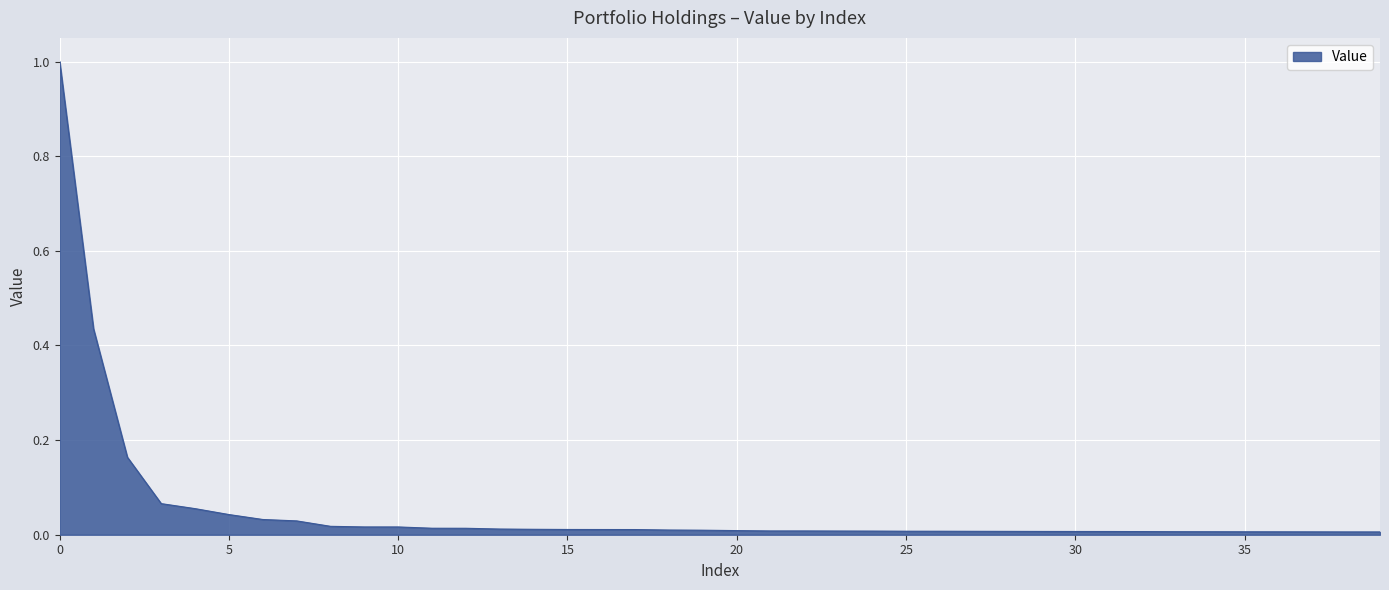

How many lines are shown in the chart?

1